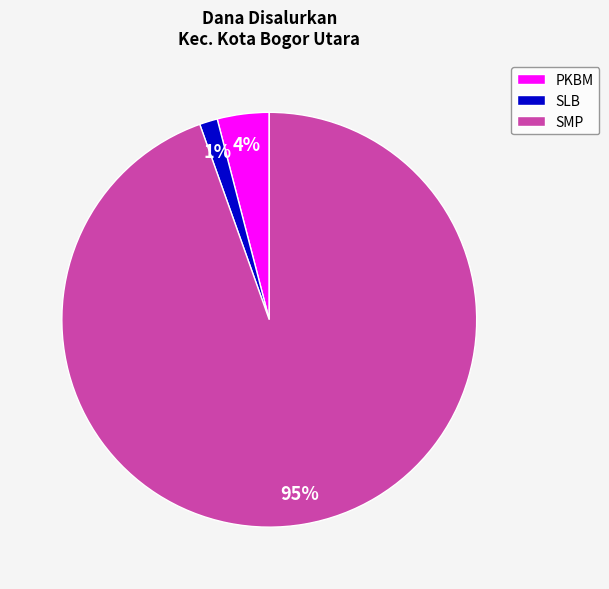

Combined, do PKBM and SLB account for over 50%?

No